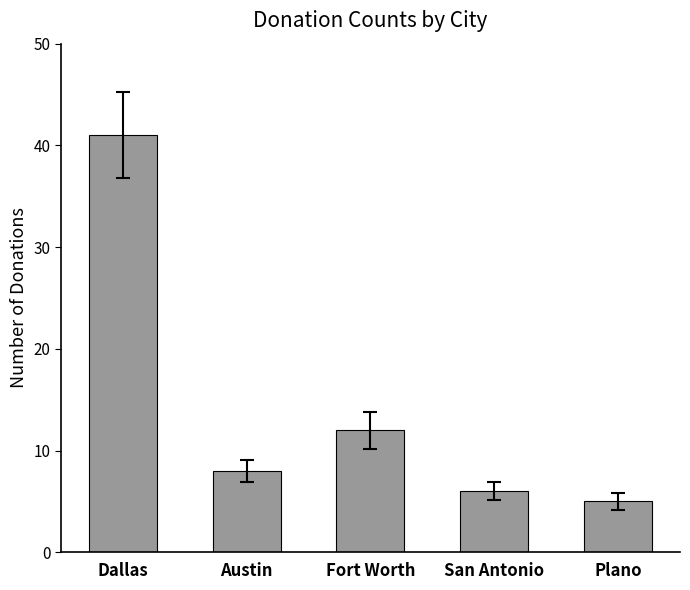

List the labels in order of value, largest first.

Dallas, Fort Worth, Austin, San Antonio, Plano